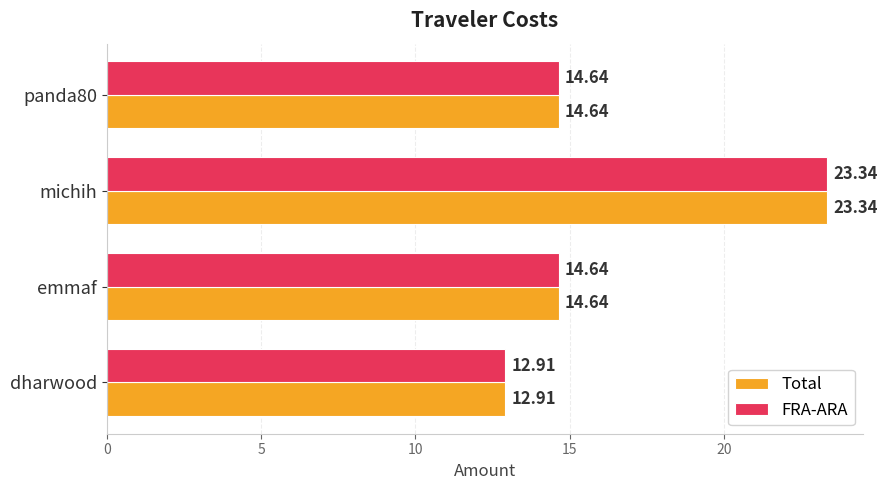

Is the value of Total at michih greater than the value of FRA-ARA at panda80?

Yes